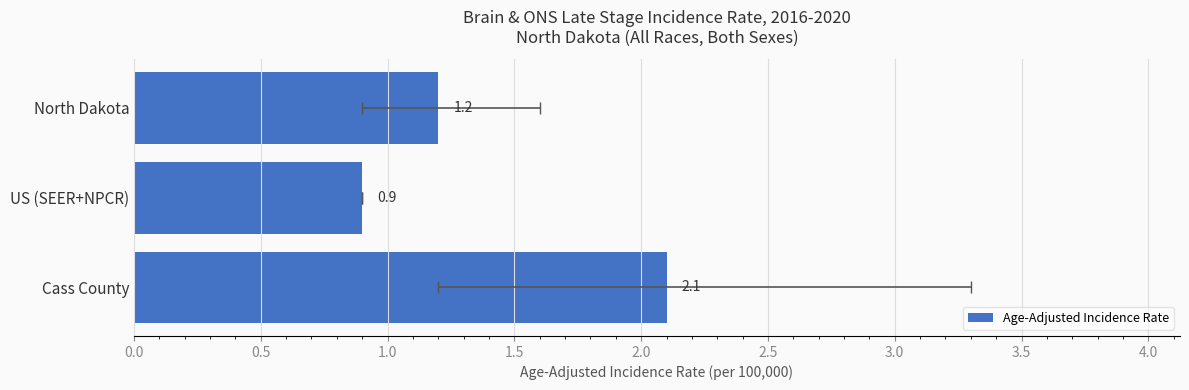

Is it true that the value at Cass County is 2.1?

True